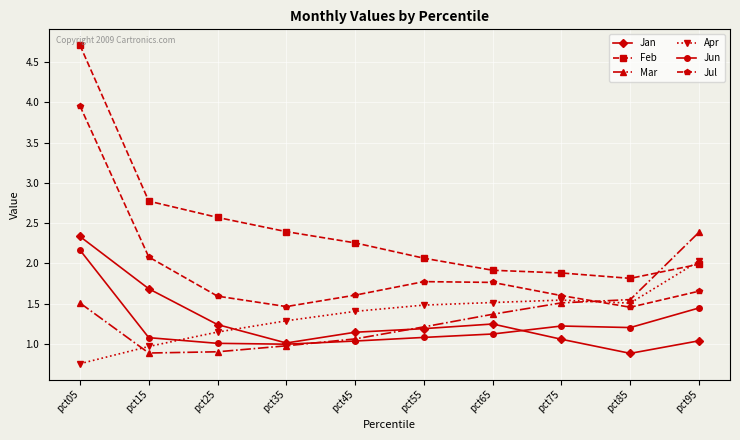

At which category is the sum across all series the highest?

pct05